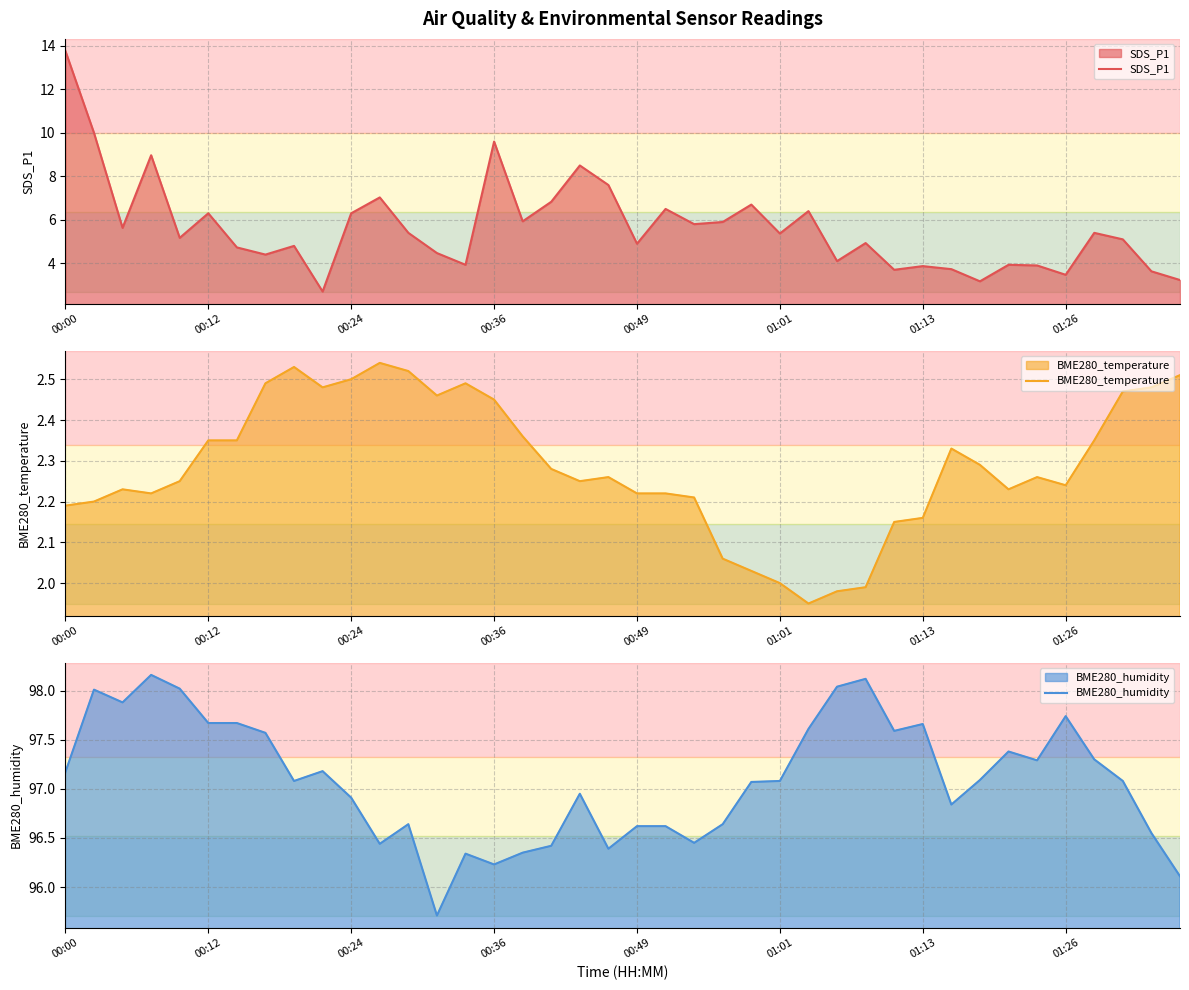

At how many categories does at least one series exceed 77?

40